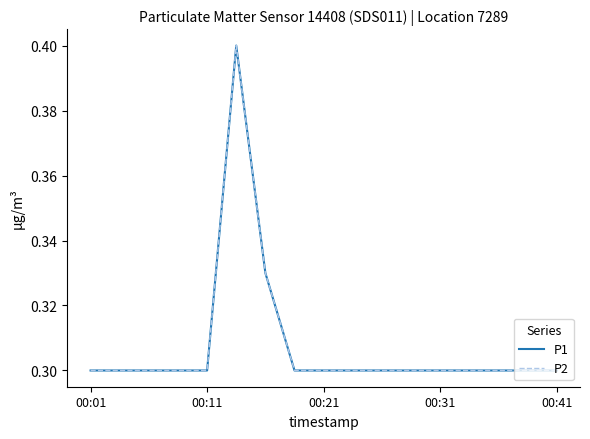

What is the average value of the P1 series?

0.3